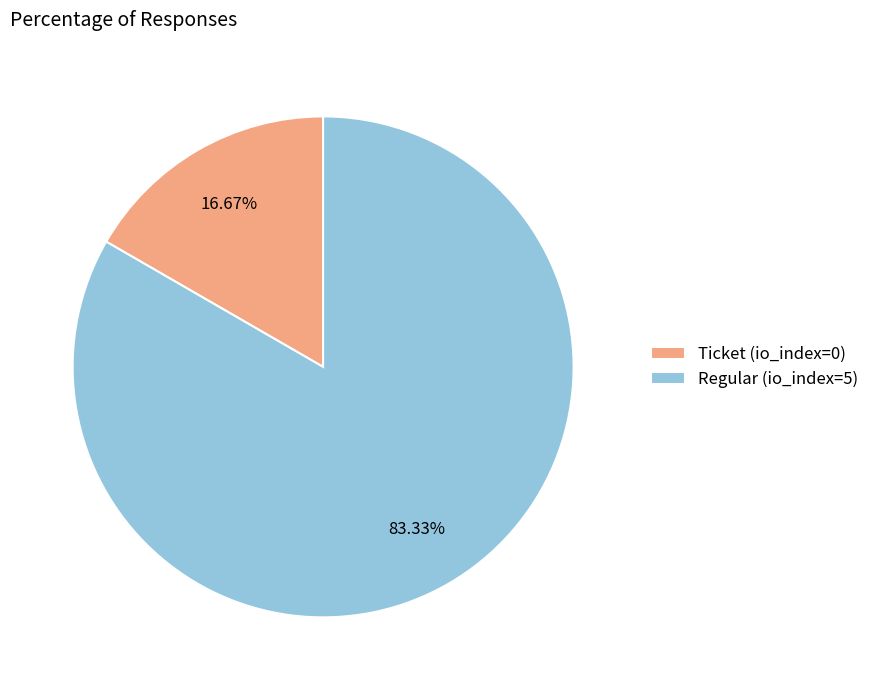

What percentage is the Regular (io_index=5) slice, to the nearest percent?

83%